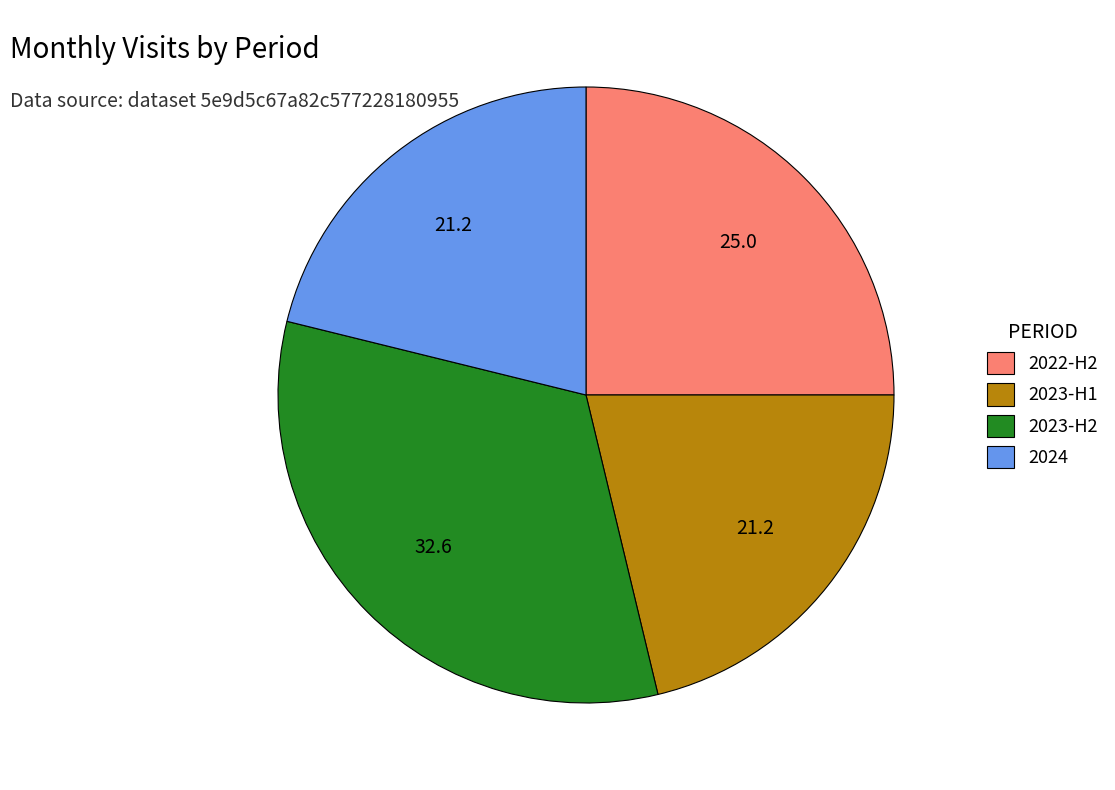

Is there a majority slice in this chart?

No